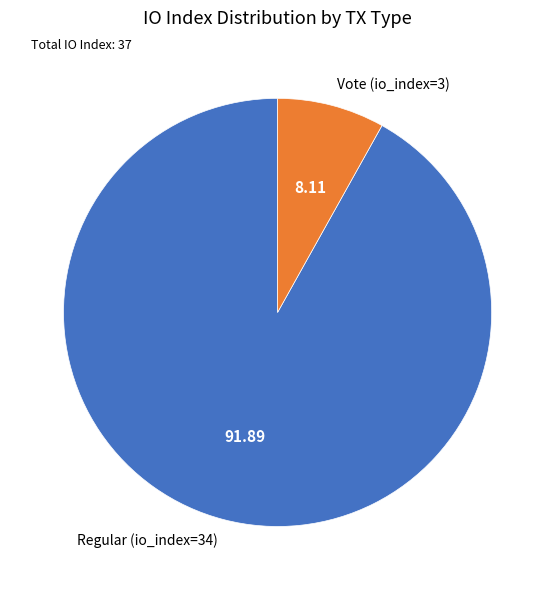

Is the sum of Vote (io_index=3) and Regular (io_index=34) greater than half?

Yes